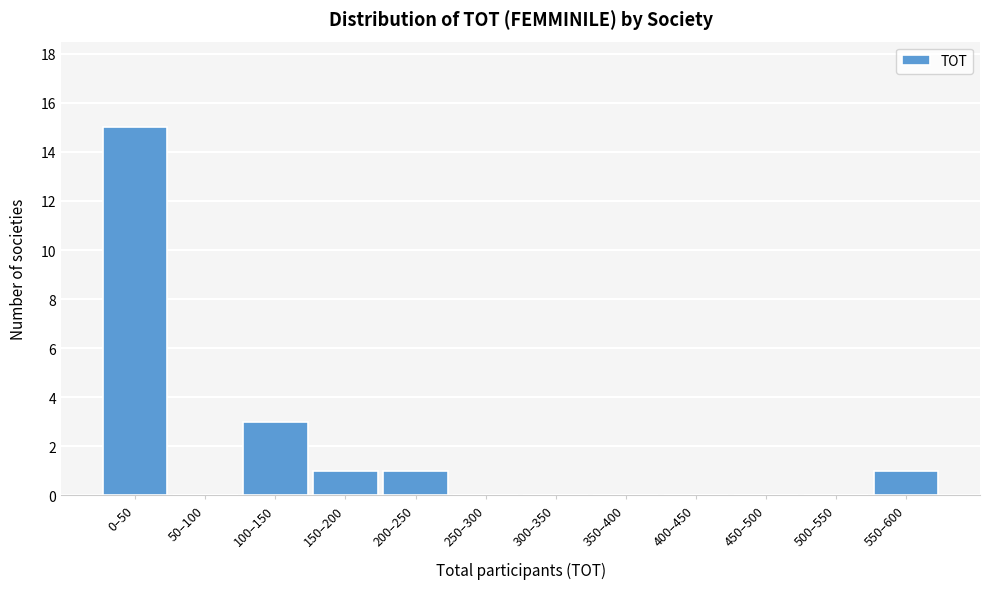

Reading left to right, extract all data points from this chart.

0–50=15	50–100=0	100–150=3	150–200=1	200–250=1	250–300=0	300–350=0	350–400=0	400–450=0	450–500=0	500–550=0	550–600=1